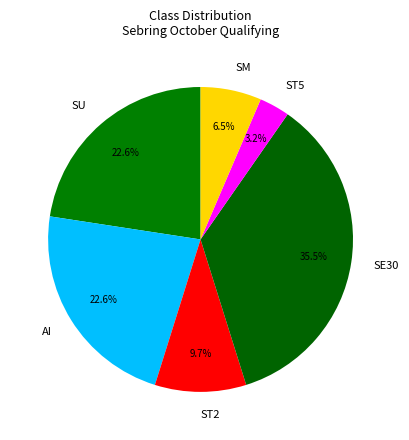

What is the largest slice in the pie chart?

SE30